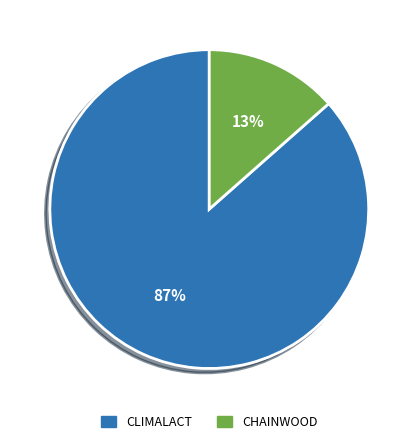

Is it true that CHAINWOOD is 21% of the pie?

False